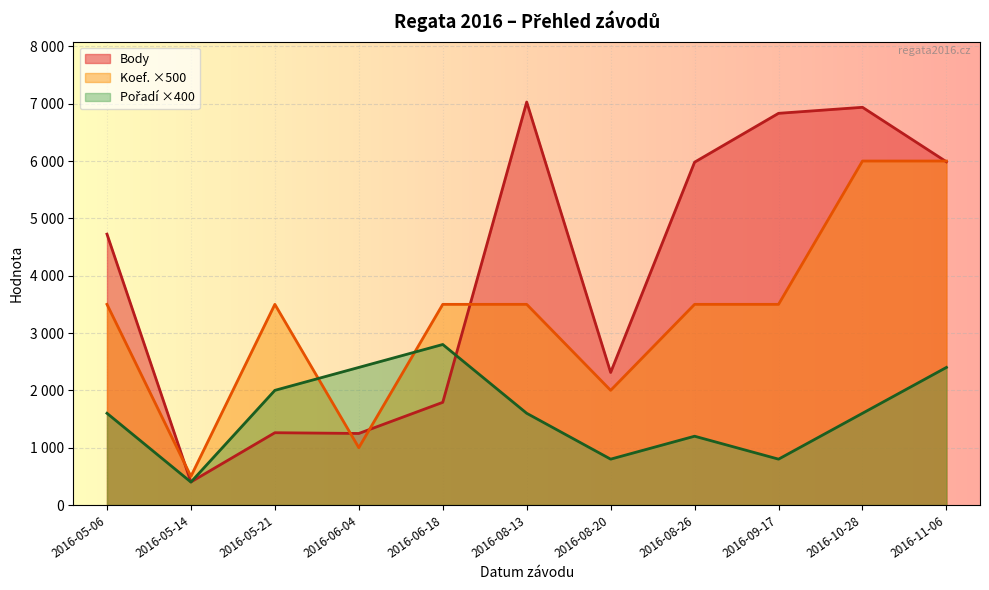

At which category does Koef. reach its first local valley?

2016-05-14